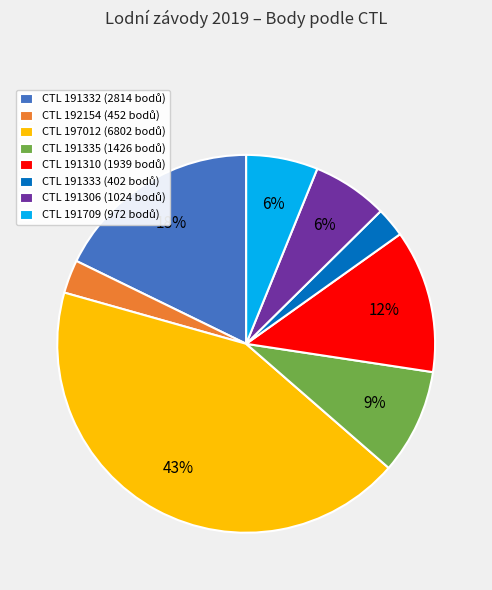

Does any single category account for the majority?

No